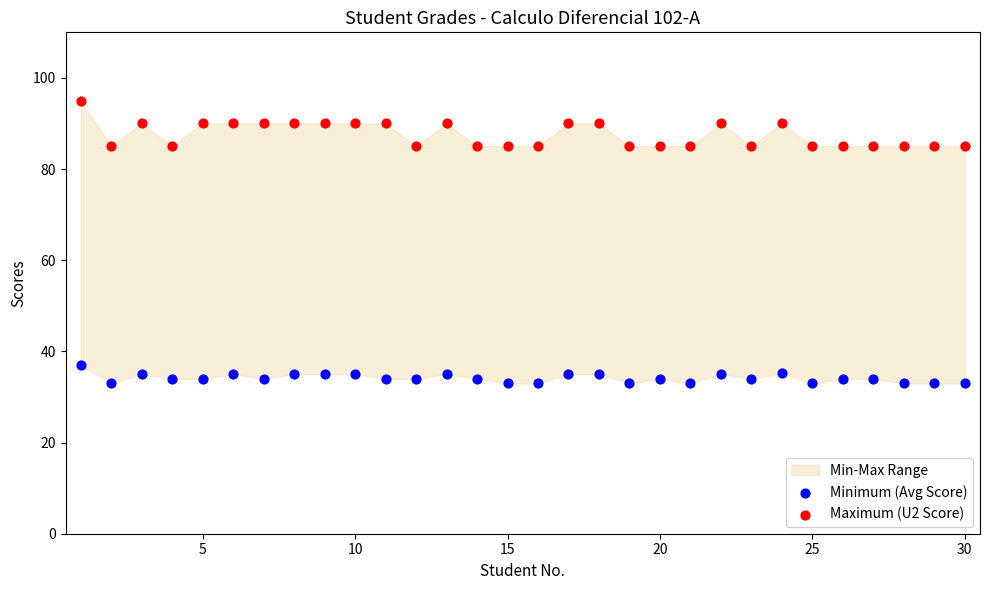

Which series has the widest spread of Y values?

Maximum (U2 Score)